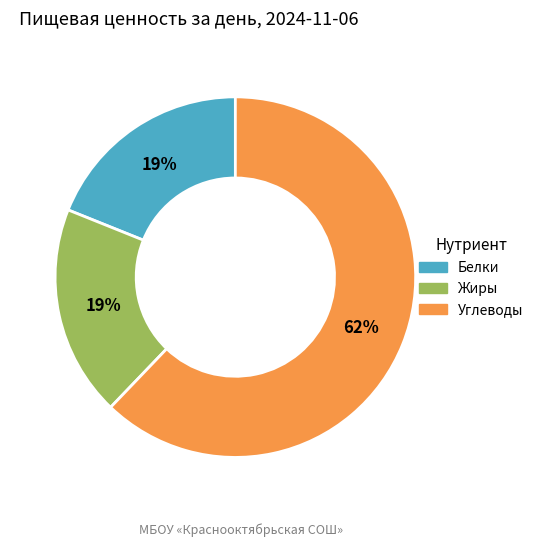

Does any single category account for the majority?

Yes